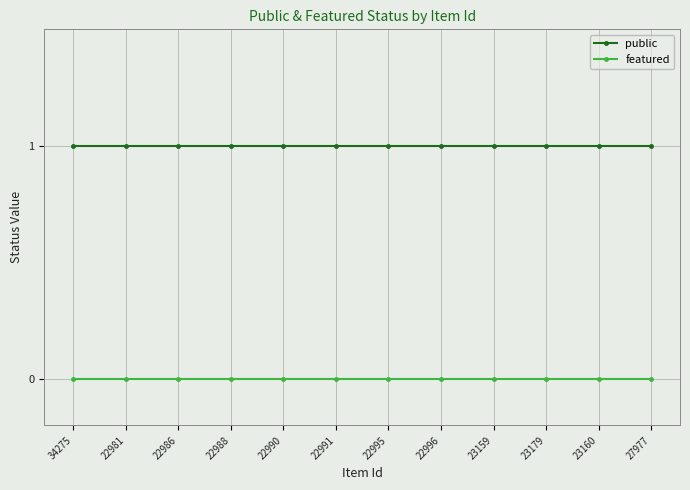

Is it true that public equals 1 at 23160?

True